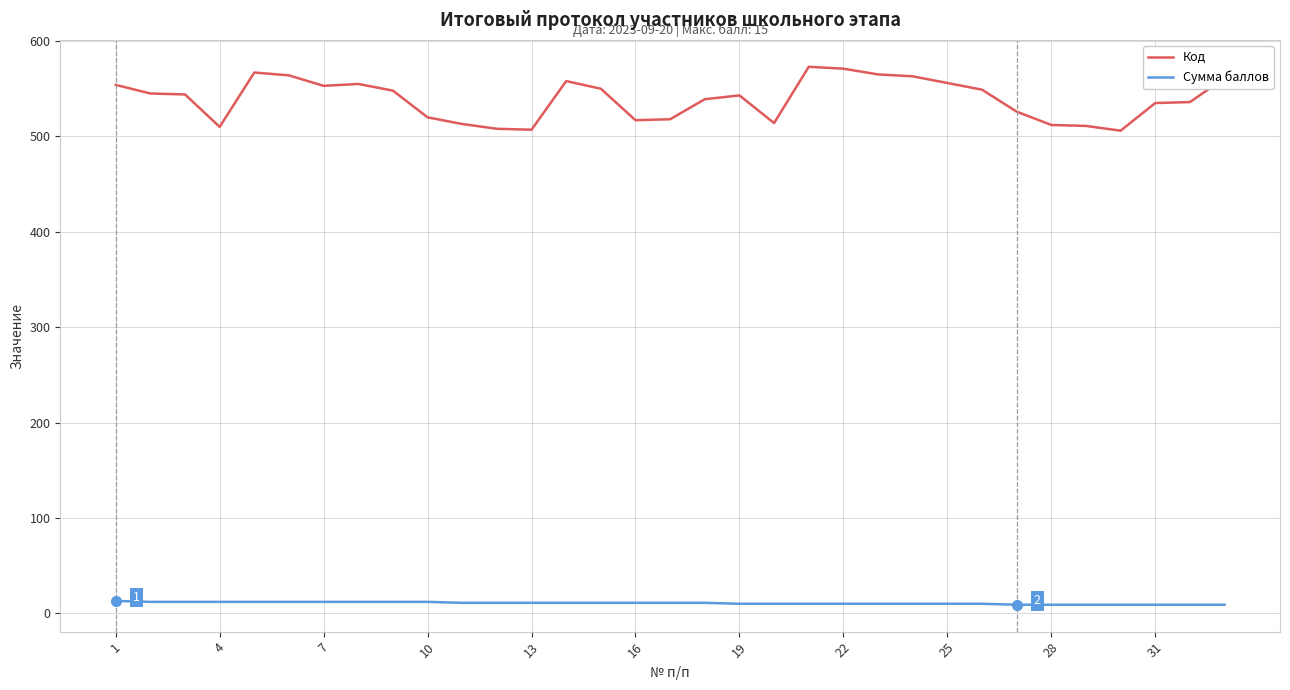

True or false: Код and Сумма баллов intersect in this chart.

False